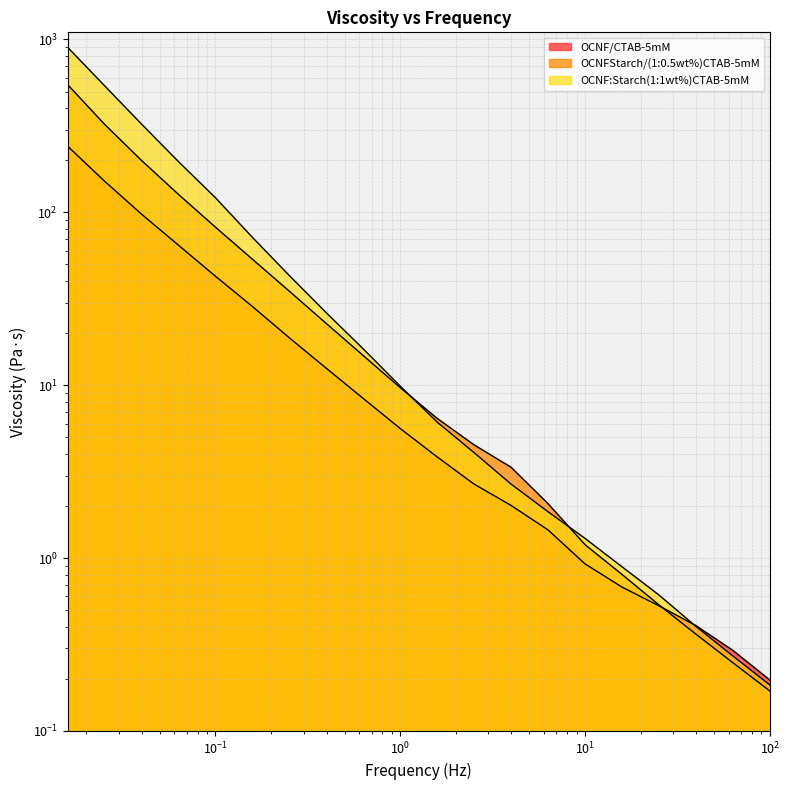

What is the average value of the OCNFStarch/(1:0.5wt%)CTAB-5mM series?

71.7